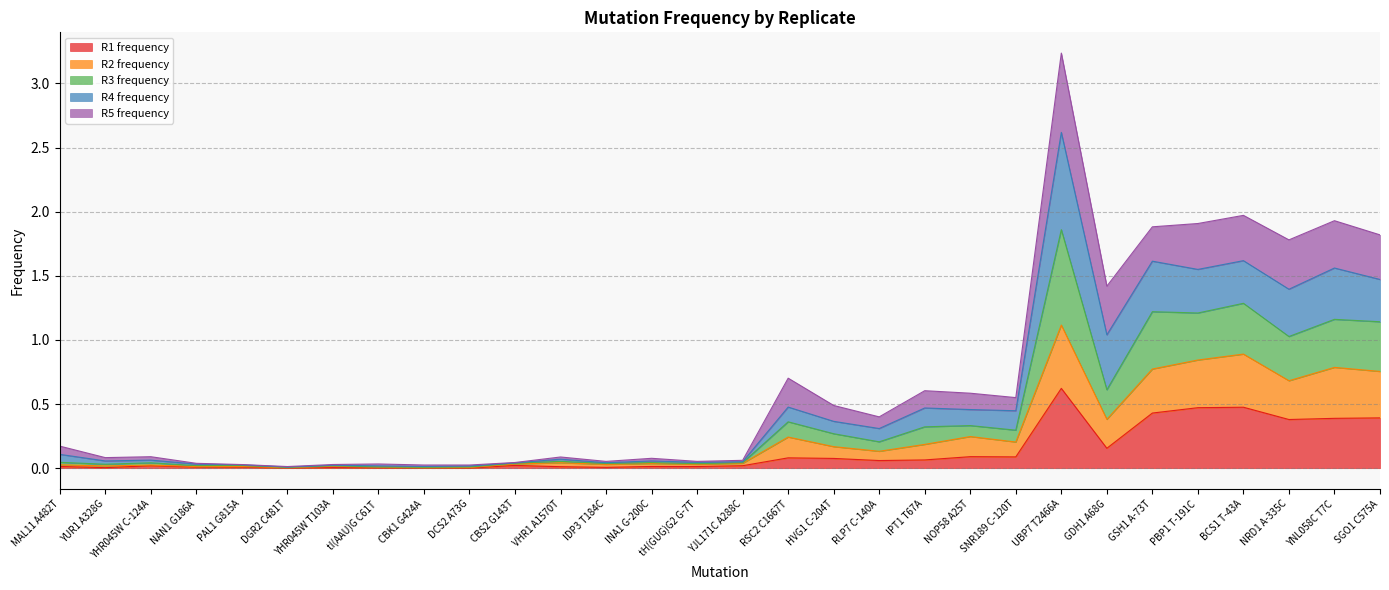

At which category is the sum across all series the highest?

UBP7 T2466A